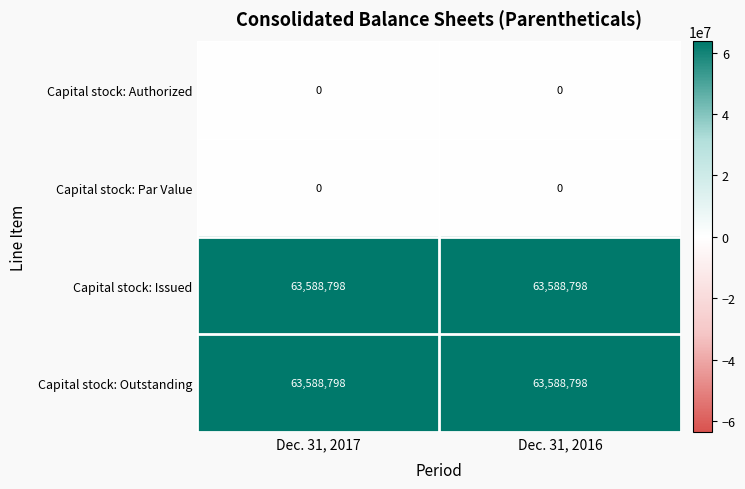

Is the value of Capital stock: Issued at Dec. 31, 2017 greater than the value of Capital stock: Par Value at Dec. 31, 2017?

Yes